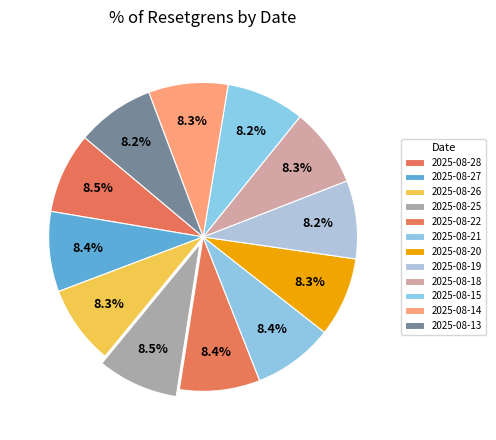

How many segments does this pie chart have?

12